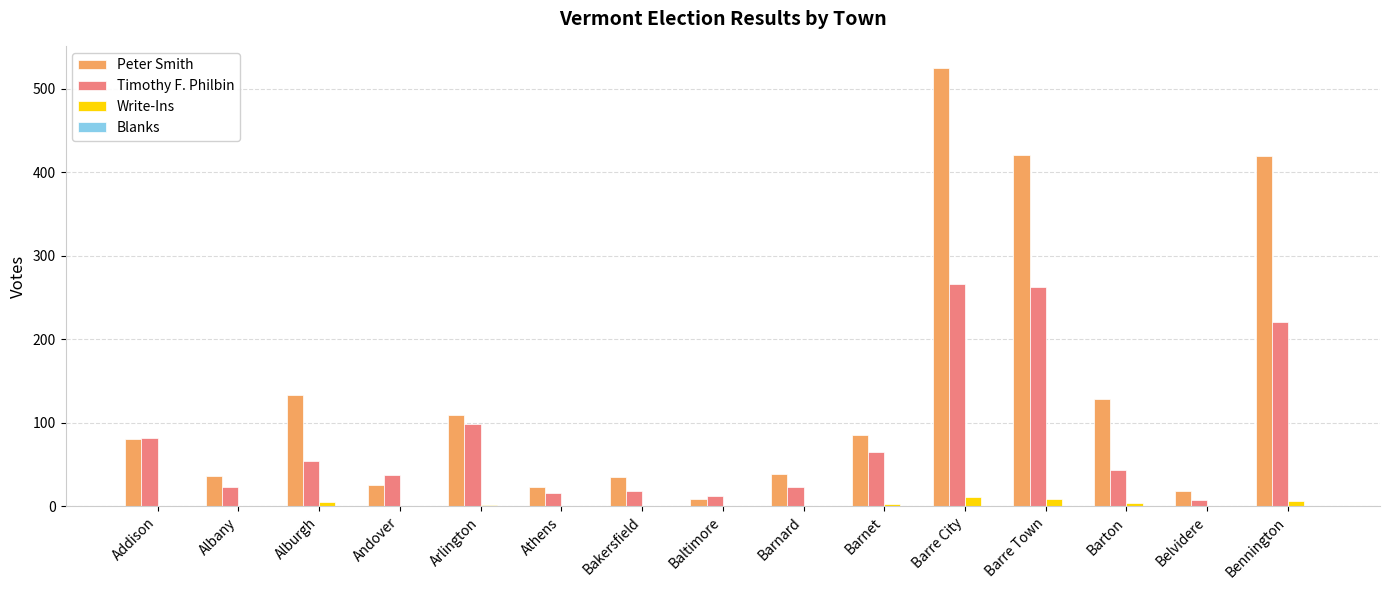

The Write-Ins series shows 0 at Athens. True or false?

True